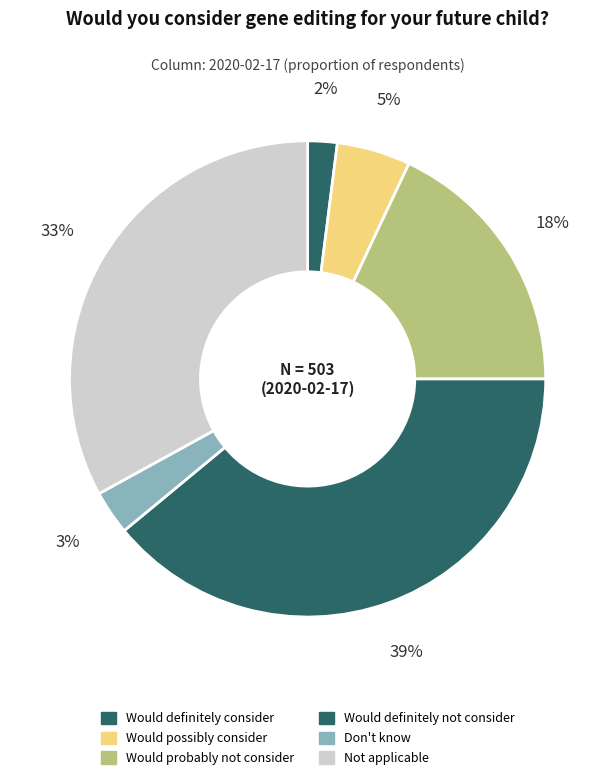

To the nearest percent, what is the difference between the Would definitely not consider and Would definitely consider slice percentages?

37%